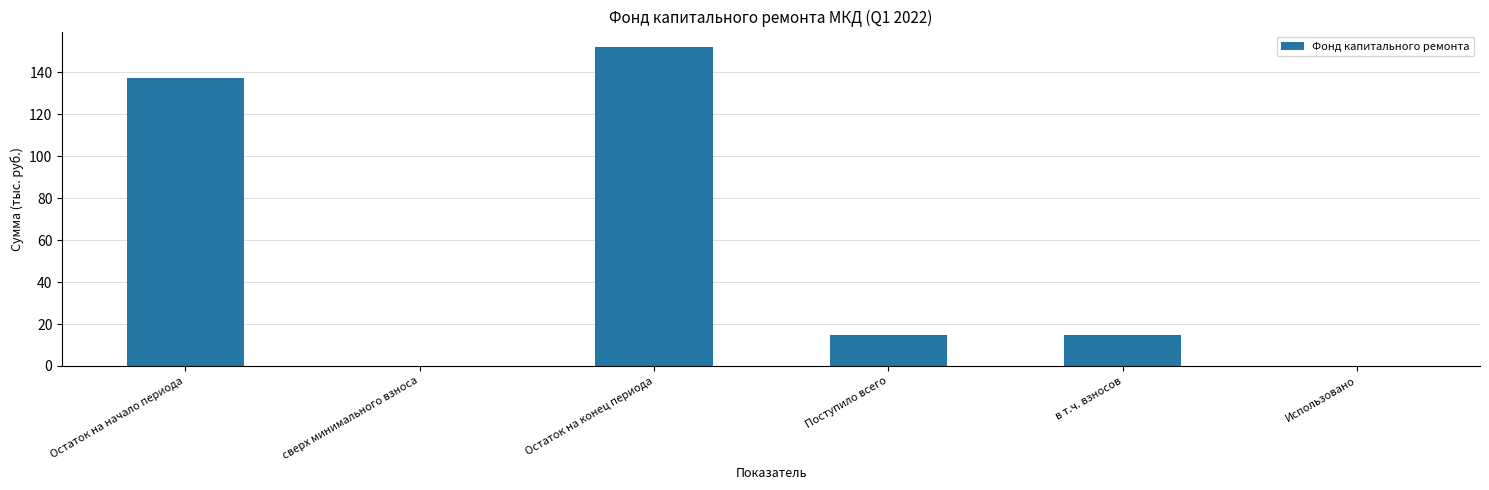

Which category has the highest value across all series?

Остаток на конец периода